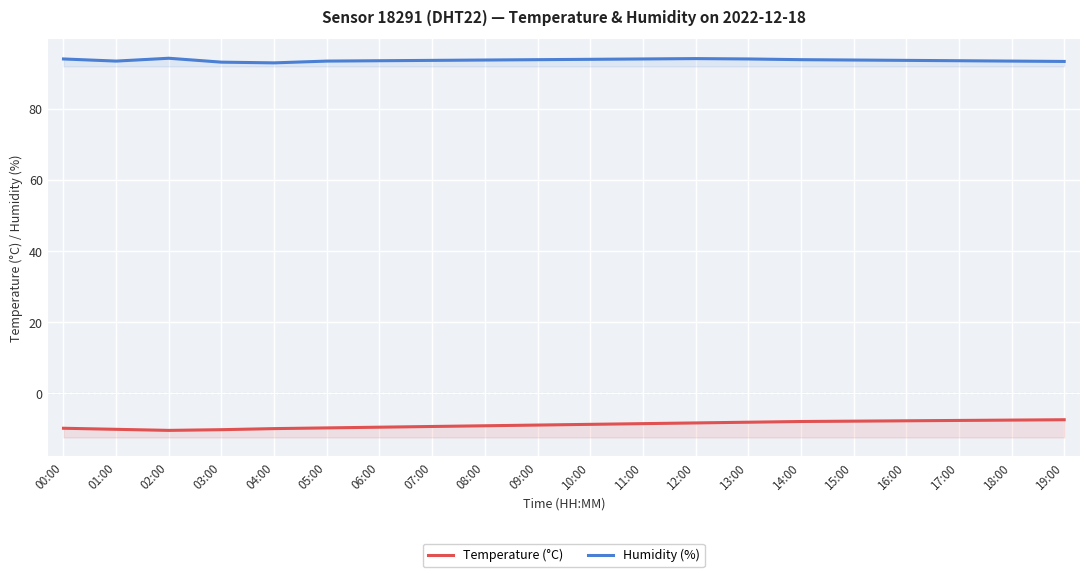

List the labels in order of Humidity (%) value, smallest first.

04:00, 03:00, 19:00, 01:00, 05:00, 18:00, 06:00, 17:00, 07:00, 16:00, 08:00, 15:00, 09:00, 14:00, 10:00, 00:00, 11:00, 13:00, 12:00, 02:00